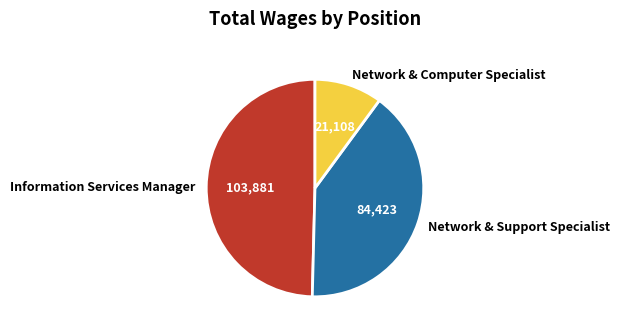

Rank the categories by value from highest to lowest.

Information Services Manager, Network & Support Specialist, Network & Computer Specialist